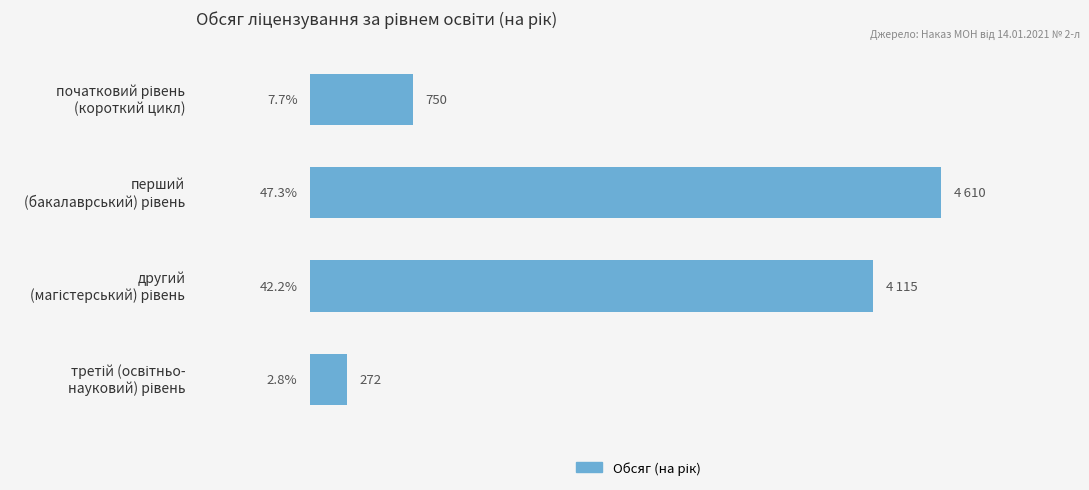

Count the values in the range 750 to 4610.

3